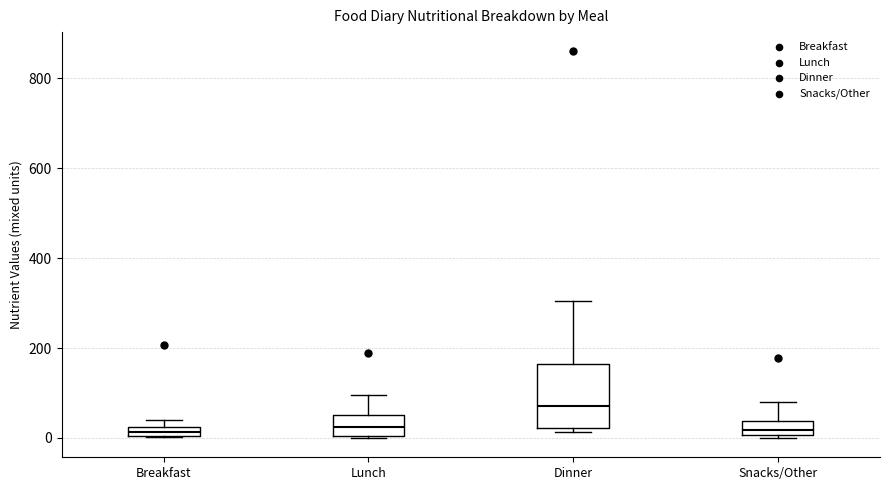

Where is the lower edge of the box for Breakfast on the y-axis? The values are not printed on the chart, so give them approximately, as read against the axis.

0